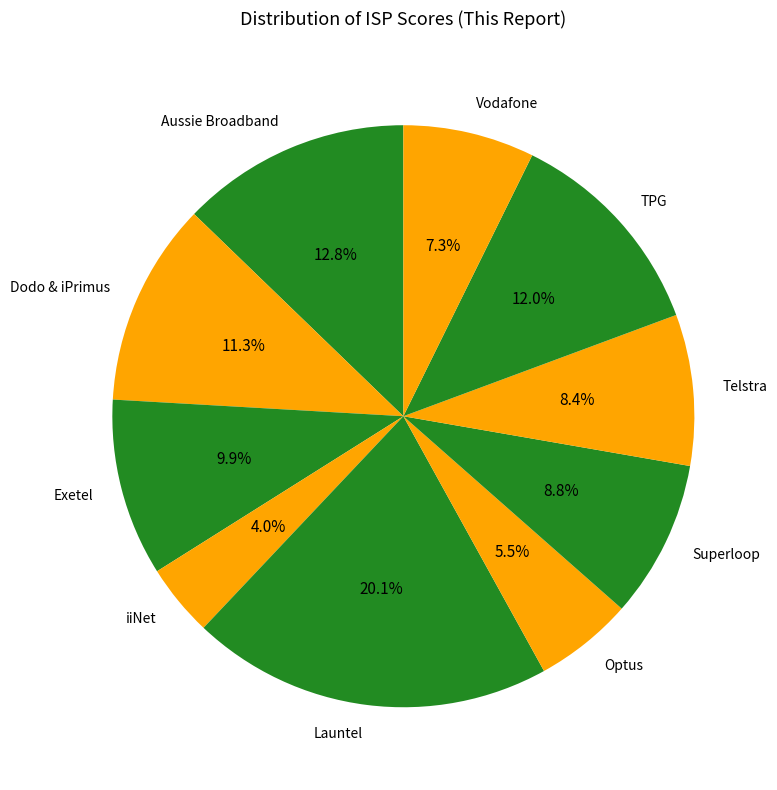

Is it true that Launtel is 15% of the pie?

False